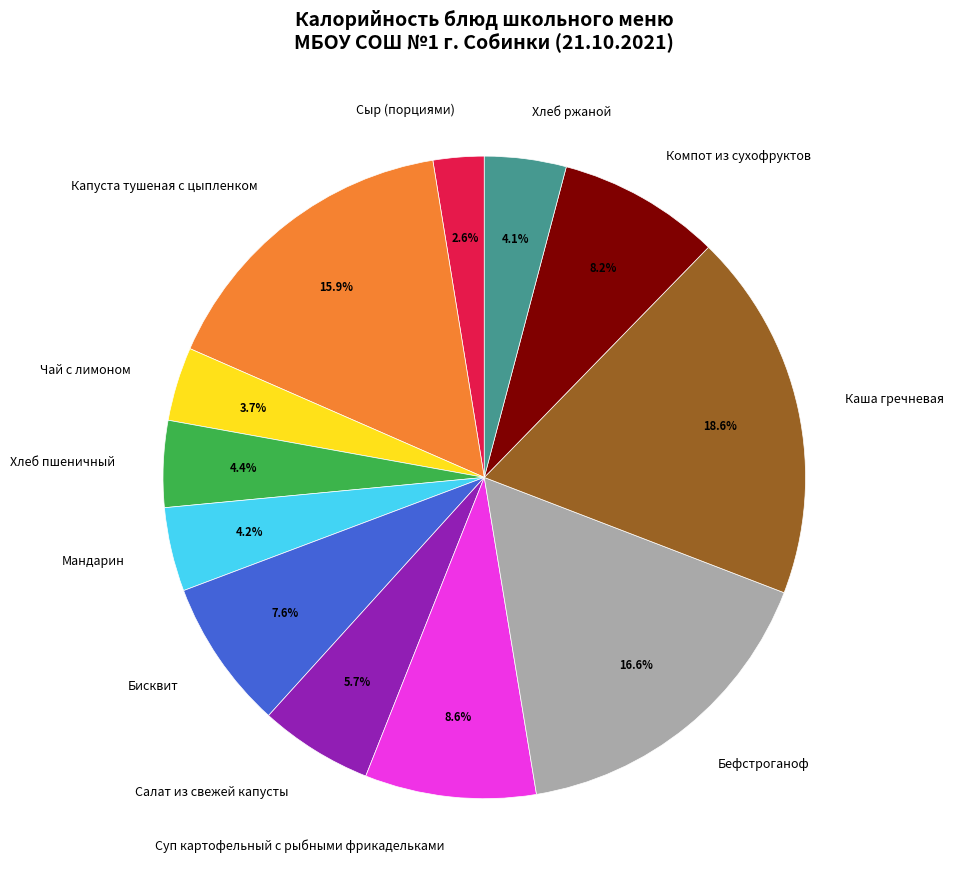

Which category has the biggest portion of the pie?

Каша гречневая